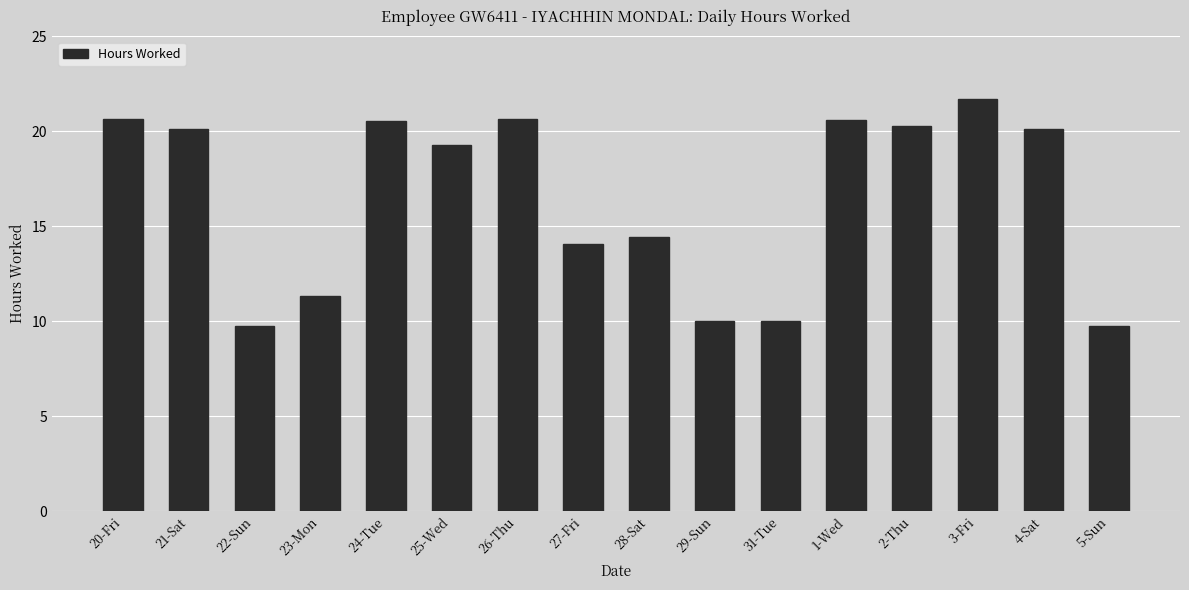

What is the label of the 11th bar from the left?

31-Tue